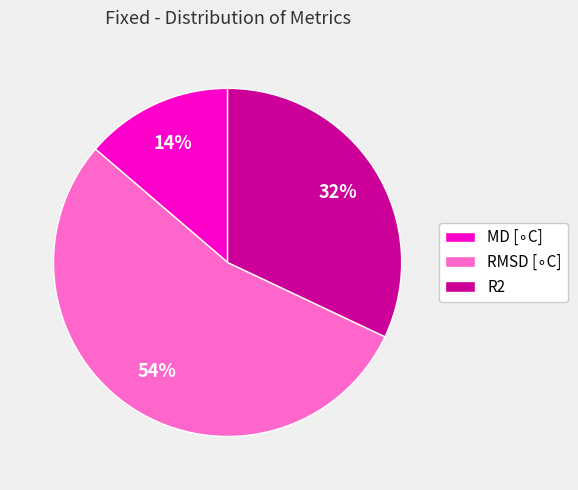

What percentage is the R2 slice, to the nearest percent?

32%